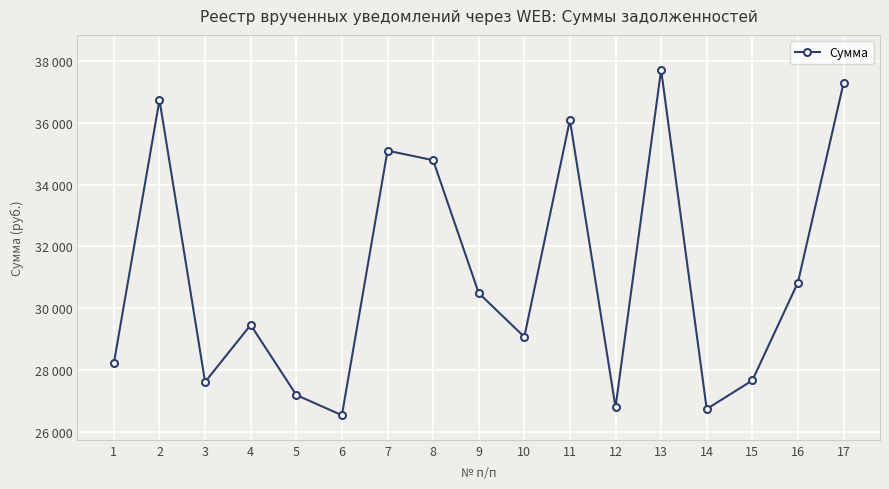

At which category does the chart reach its minimum across all series?

6